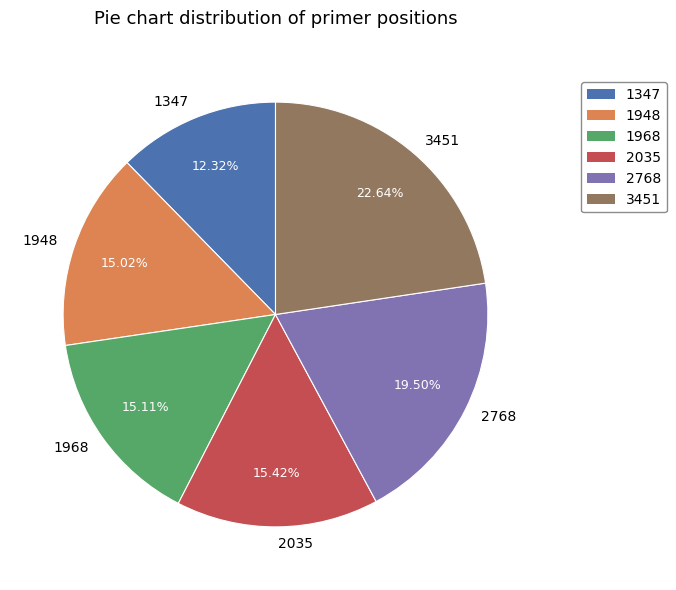

To the nearest percent, what is the difference between the largest and smallest slice percentages?

10%